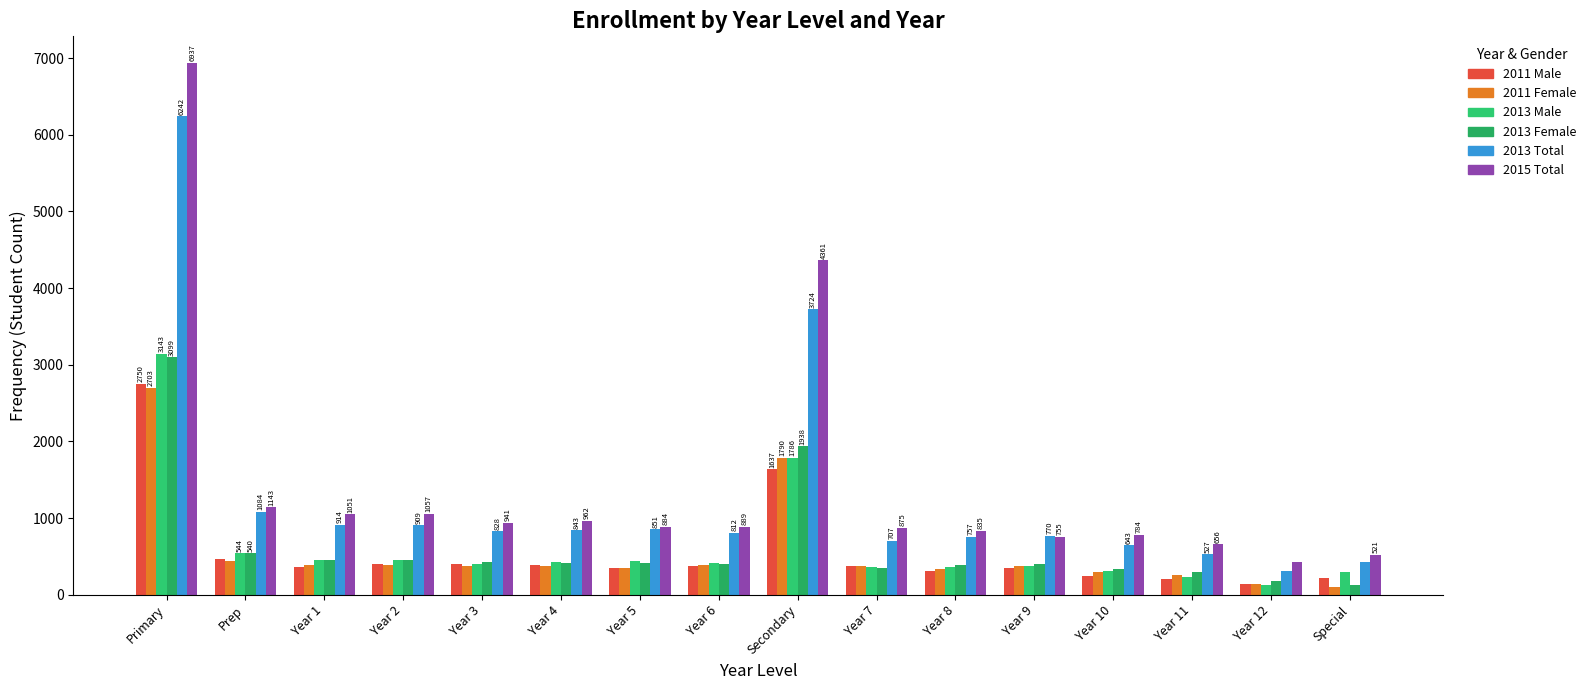

What is the label of the 3rd bar from the right?

Year 11